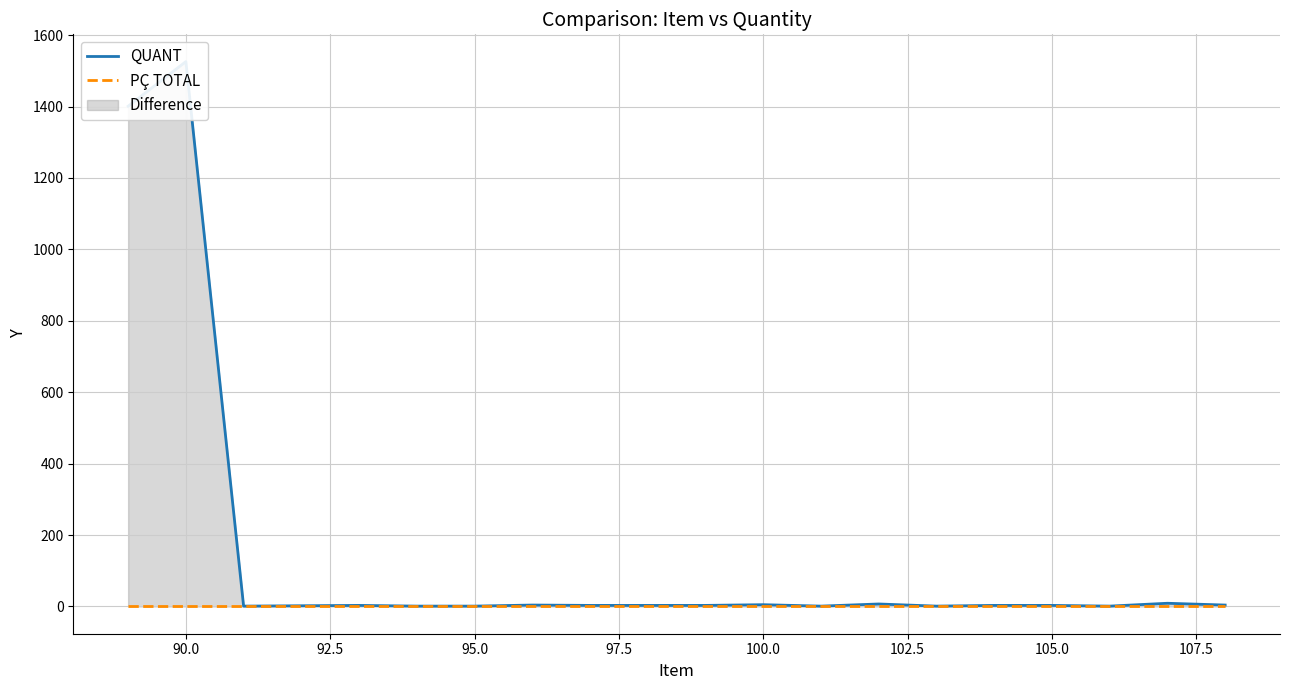

Which series has the largest total across all categories?

QUANT